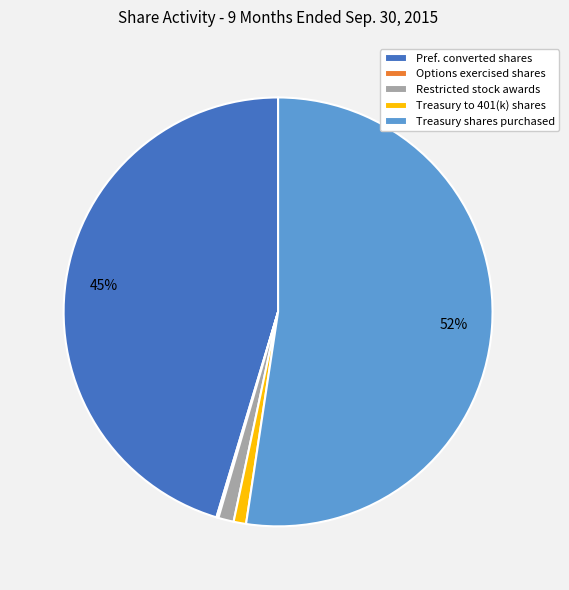

To the nearest percent, what is the average slice percentage?

20%